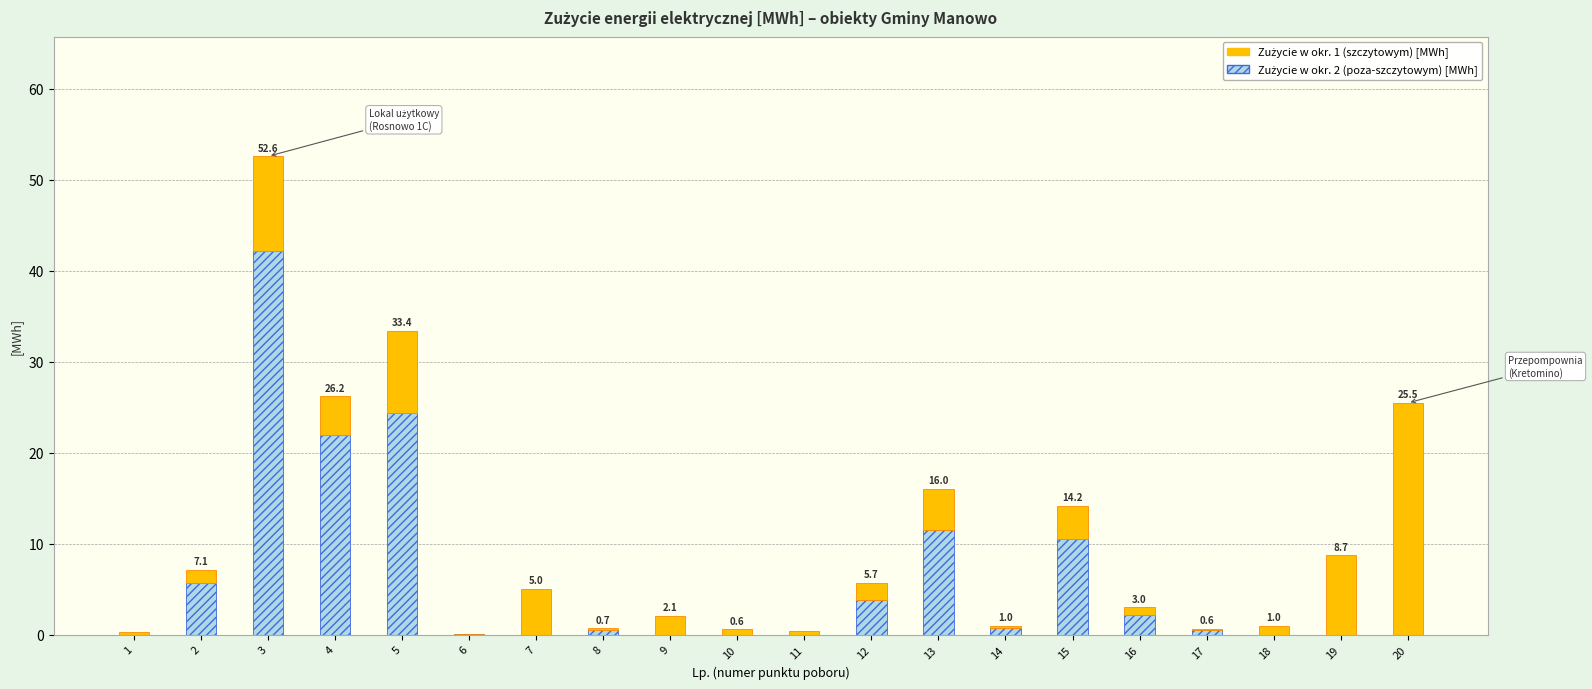

At which category is the sum across all series the highest?

3